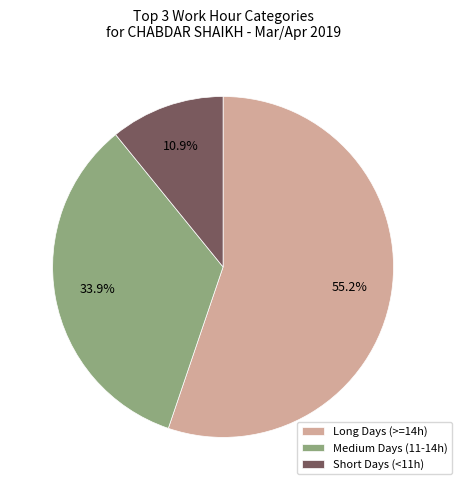

What is the total percentage of Long Days (>=14h) and Short Days (<11h)?

66.1%